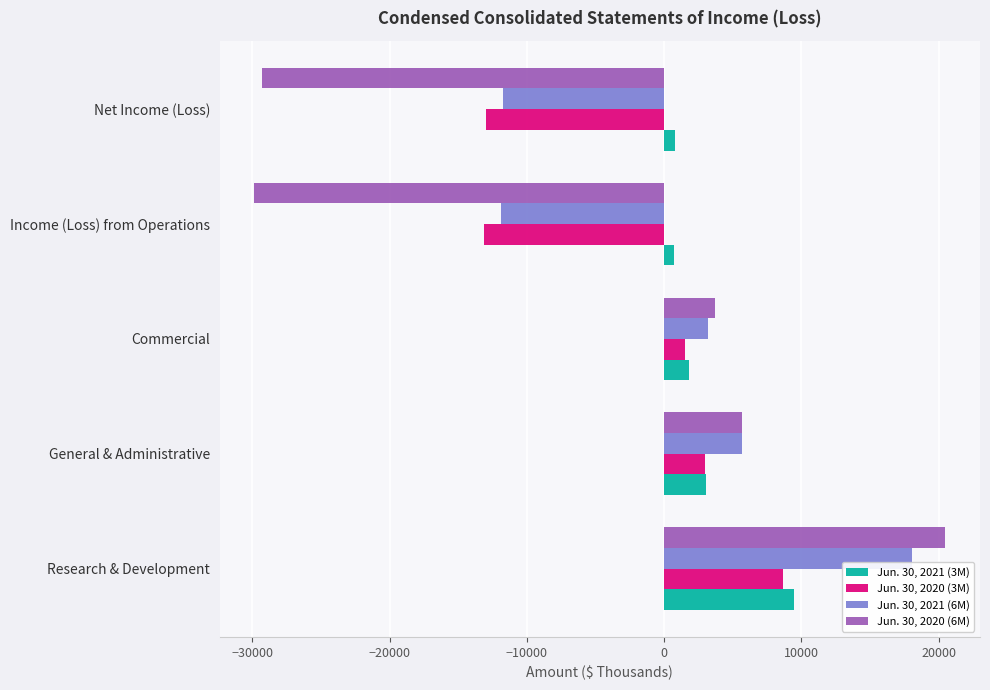

The value of Jun. 30, 2020 (6M) at General & Administrative is 2419. True or false?

False